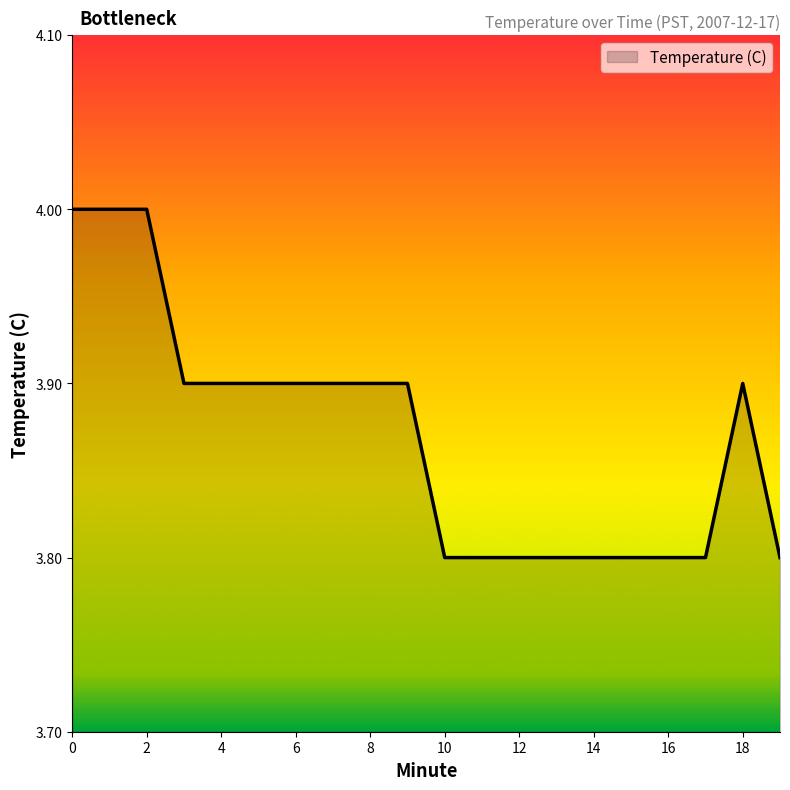

Does the chart display data point markers on the line(s)?

No